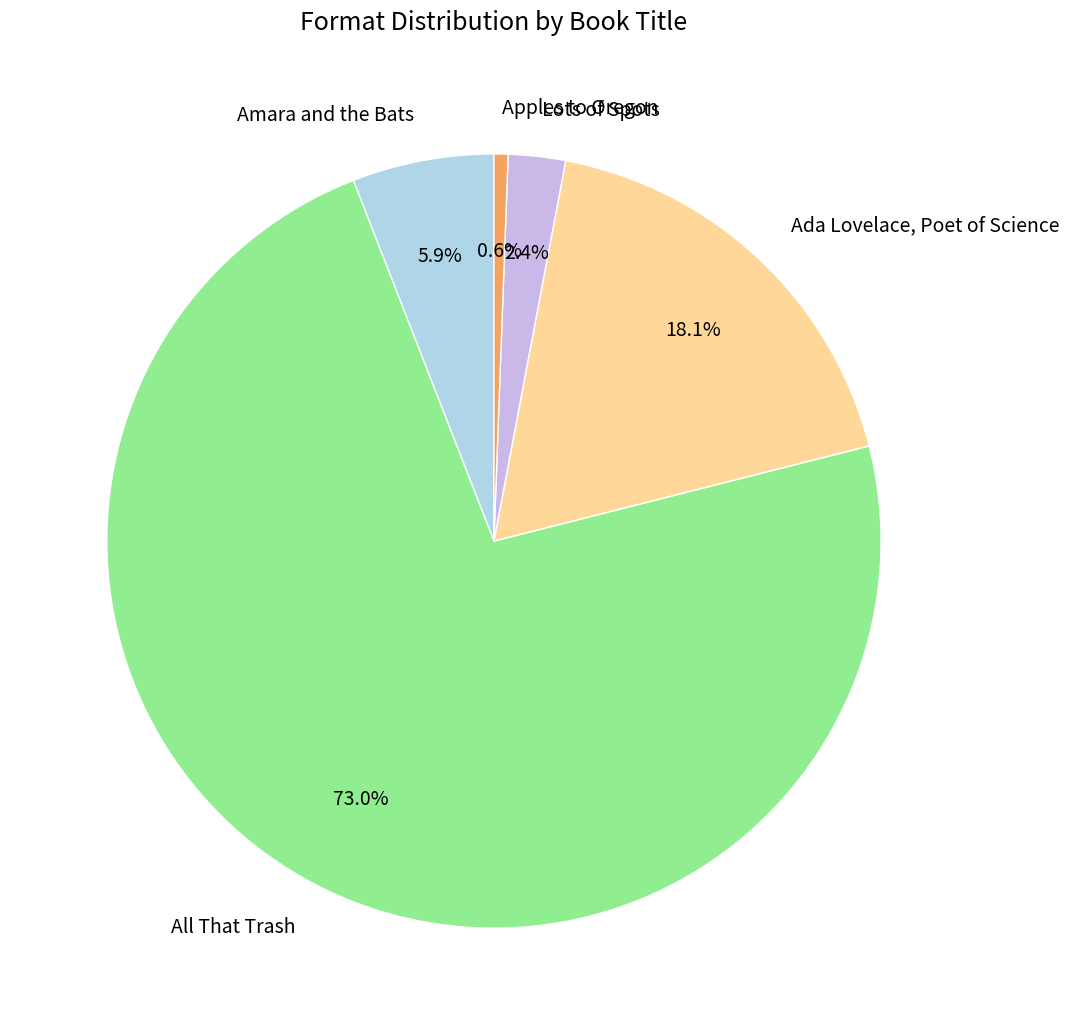

Which category has the biggest portion of the pie?

All That Trash